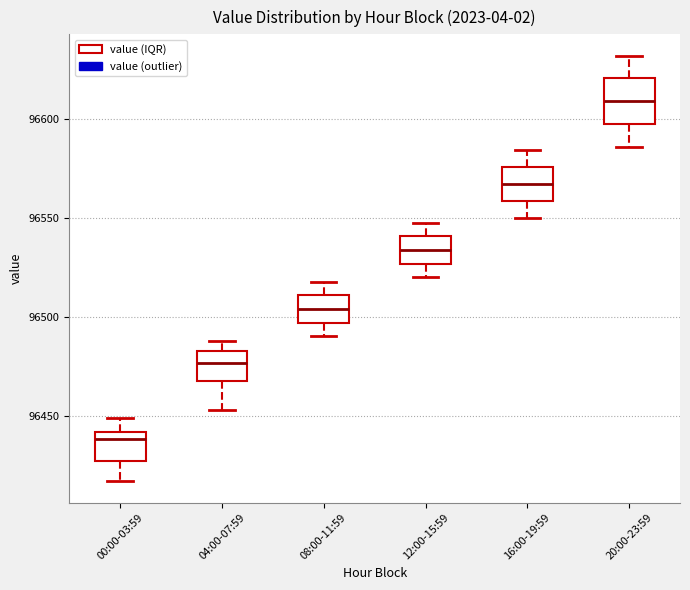

Reading left to right, transcribe this box plot: for each box, give where its median line is, the range the box spans, and where its two whiskers end, as read against the y-axis. The values are not printed on the chart, so give them approximately, as read against the axis.

00:00-03:59: median 96440 (just below the box's upper edge), box 96425 to 96440, whiskers 96415 to 96450
04:00-07:59: median 96475, box 96470 to 96485, whiskers 96455 to 96490
08:00-11:59: median 96505, box 96495 to 96510, whiskers 96490 to 96520
12:00-15:59: median 96535, box 96525 to 96540, whiskers 96520 to 96550
16:00-19:59: median 96565, box 96560 to 96575, whiskers 96550 to 96585
20:00-23:59: median 96610, box 96600 to 96620, whiskers 96585 to 96630